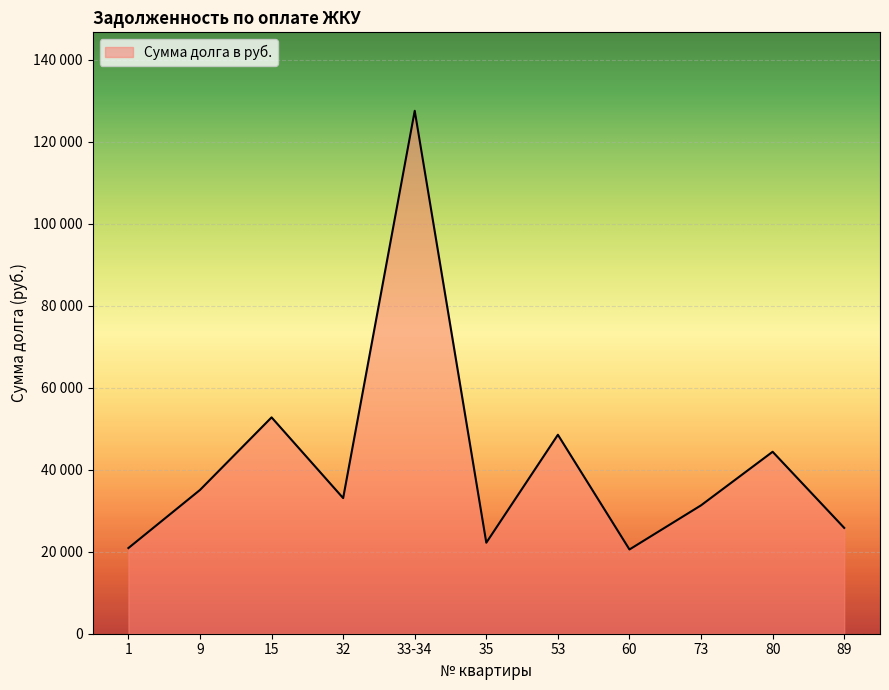

How many points are lower than both their immediate neighbors (excluding endpoints)?

3